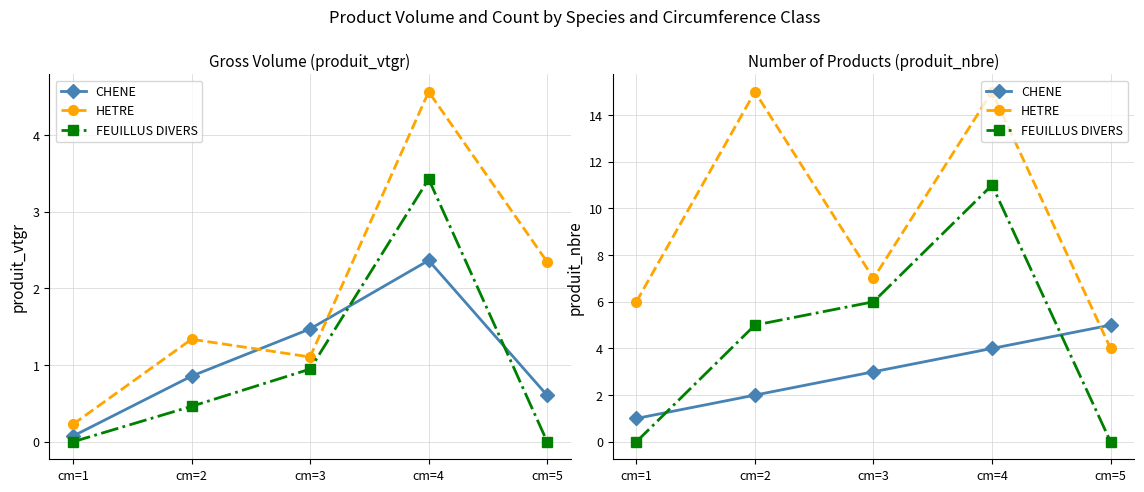

What is the difference between the highest and lowest values at cm=5?

5